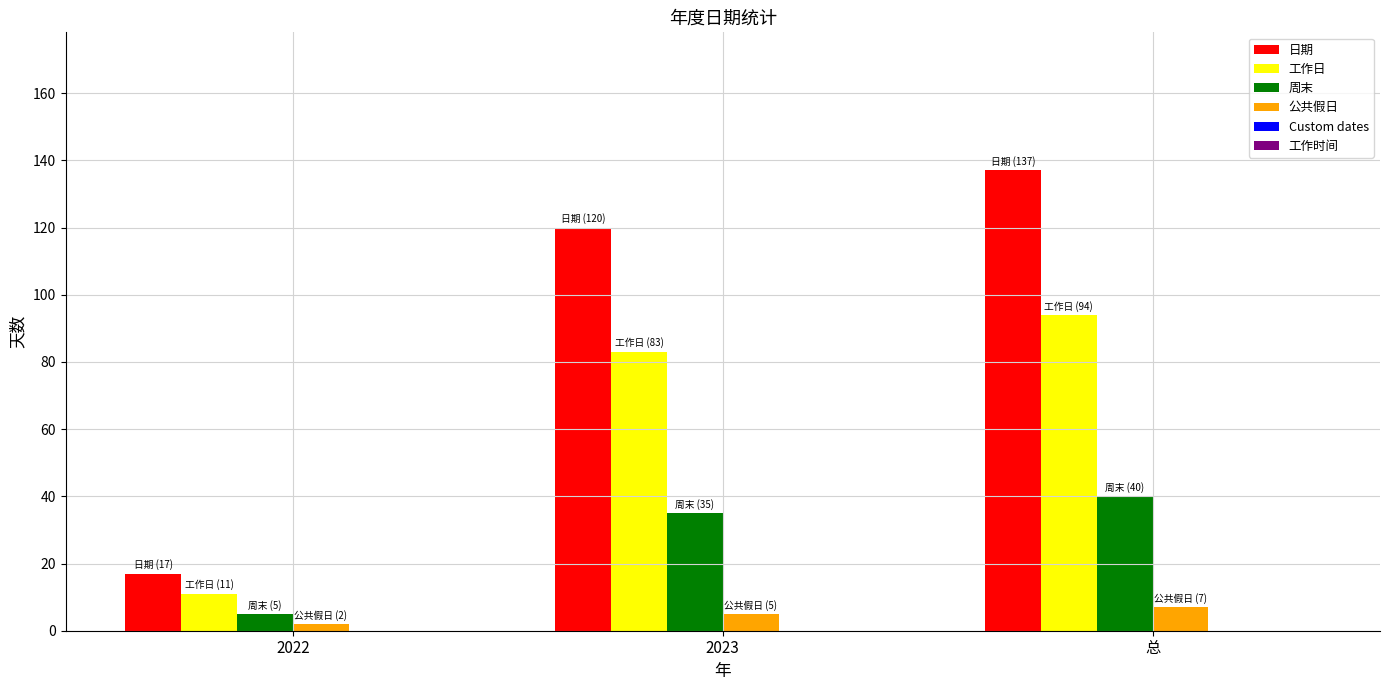

Is it true that 公共假日 equals 2 at 2022?

True